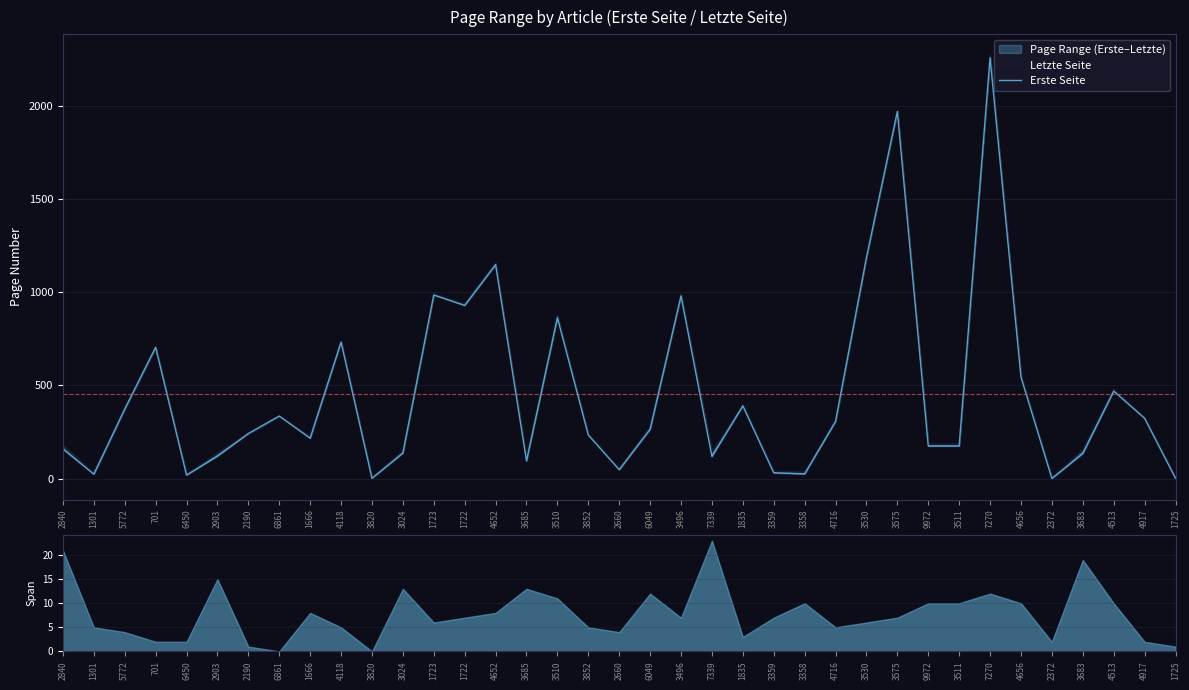

True or false: Erste Seite and Letzte Seite cross at least once.

False